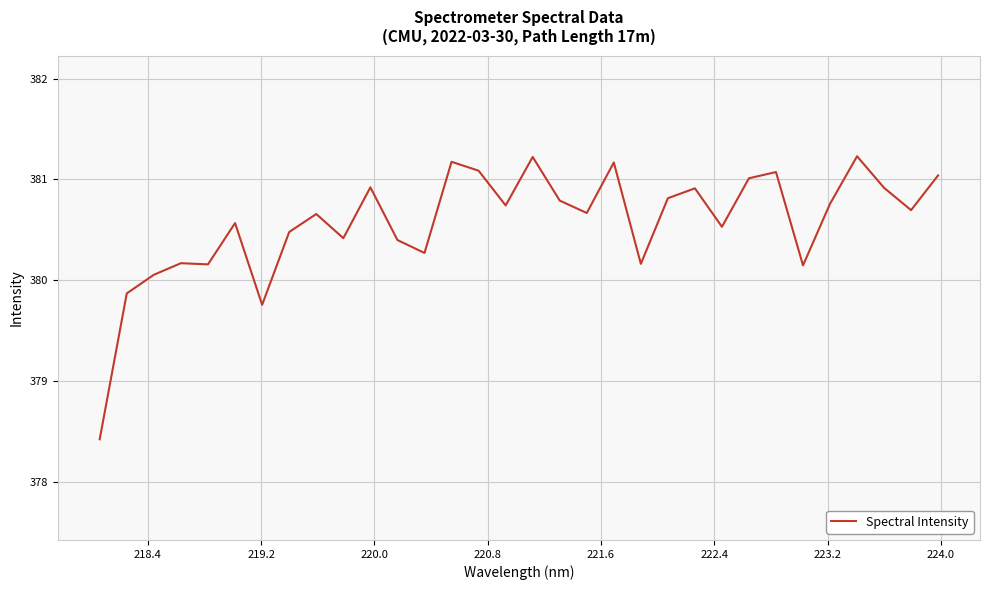

What is the difference between the maximum and minimum values?

2.8